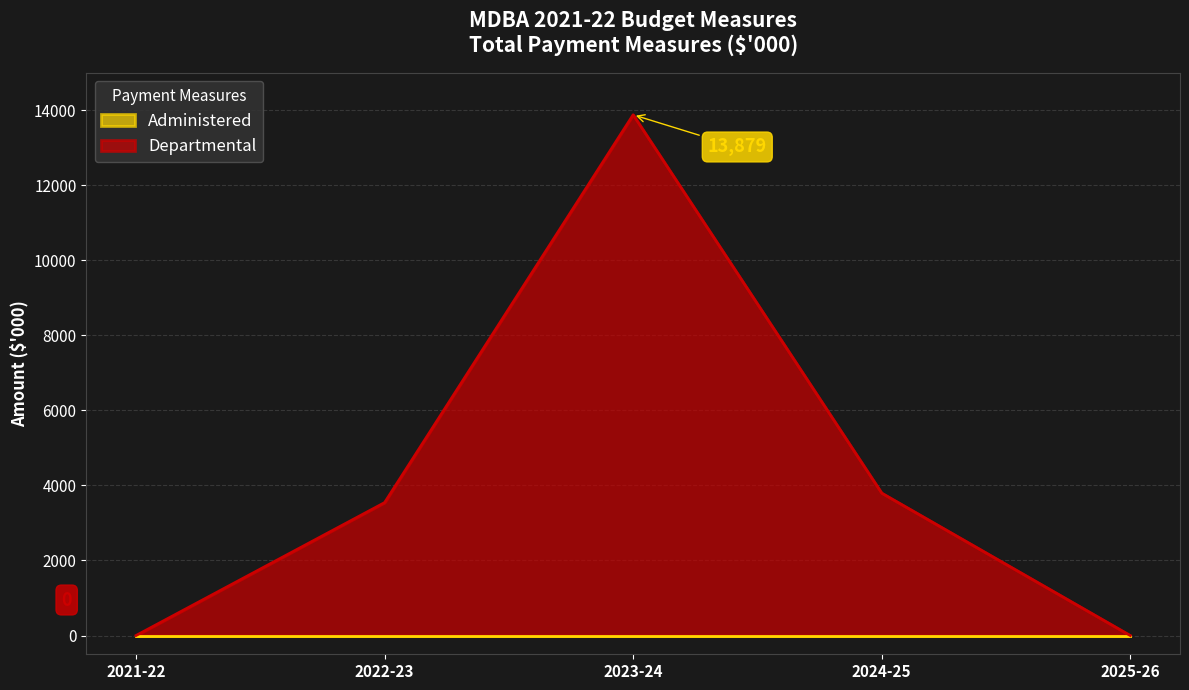

At which label does the data first exceed 3543?

2023-24